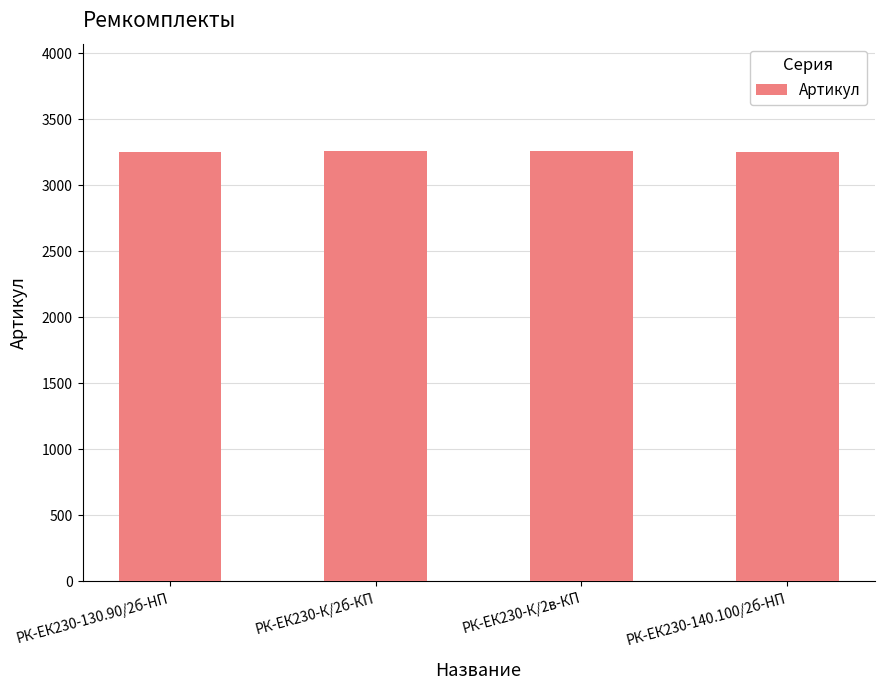

The value at РК-ЕК230-К/2в-КП is 5807. True or false?

False